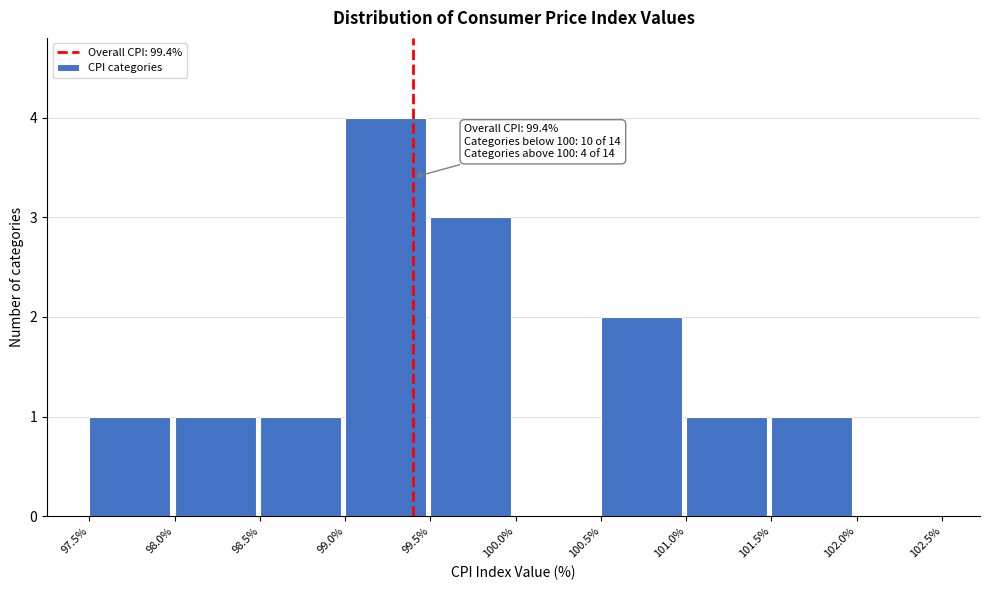

Which range on the x-axis has the tallest bar?

99.0% to 99.5%